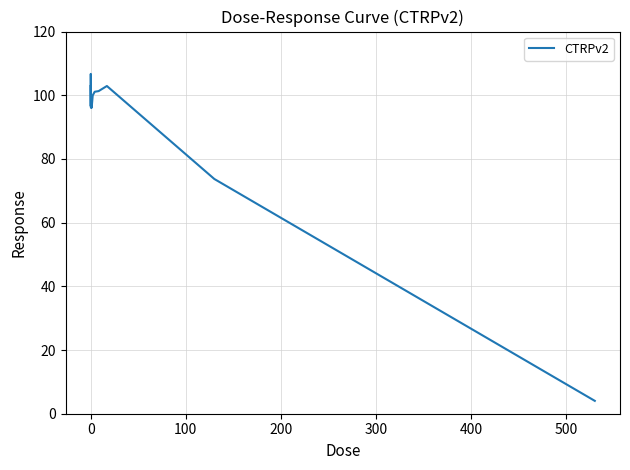

What is the difference between the second highest and minimum values?

98.9